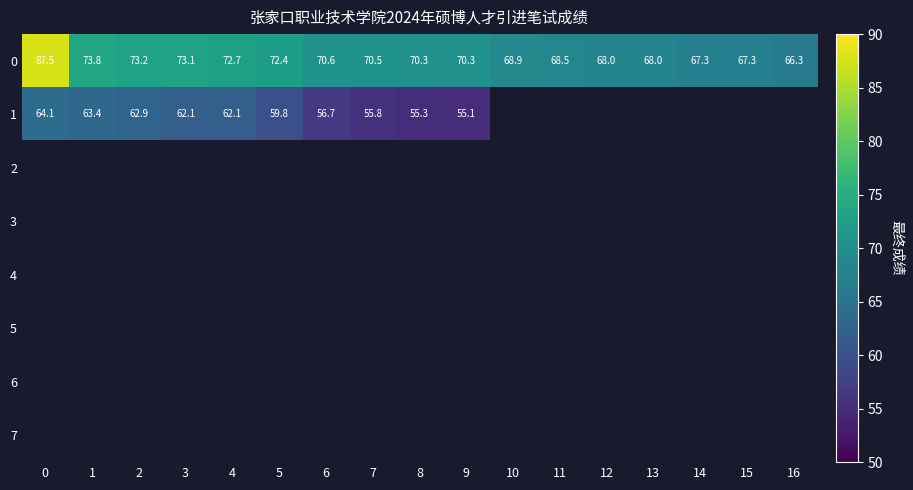

What is the minimum value shown in the chart?

55.1